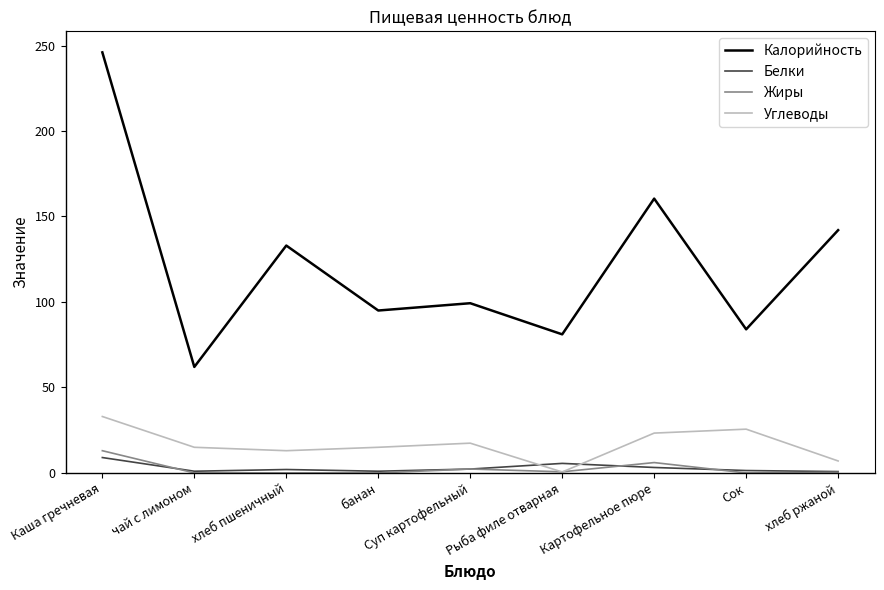

Which series changed the most between чай с лимоном and банан?

Калорийность